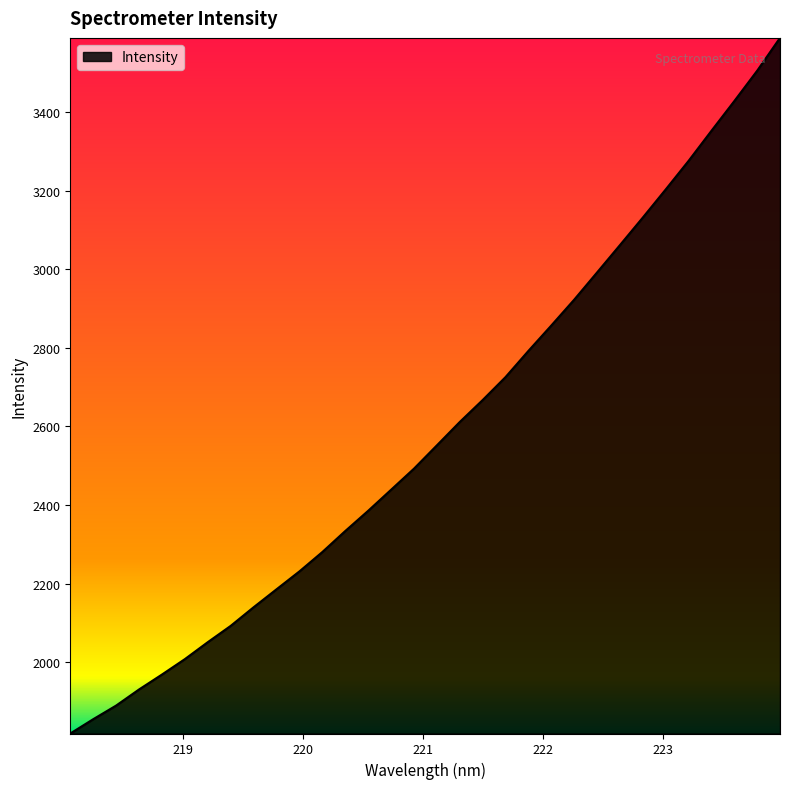

True or false: there are more than 1 points higher than both neighbors.

False